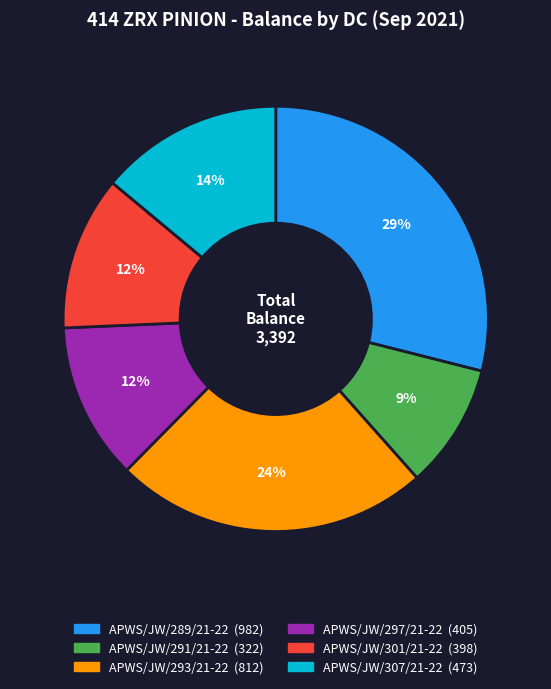

To the nearest percent, what is the average slice percentage?

17%